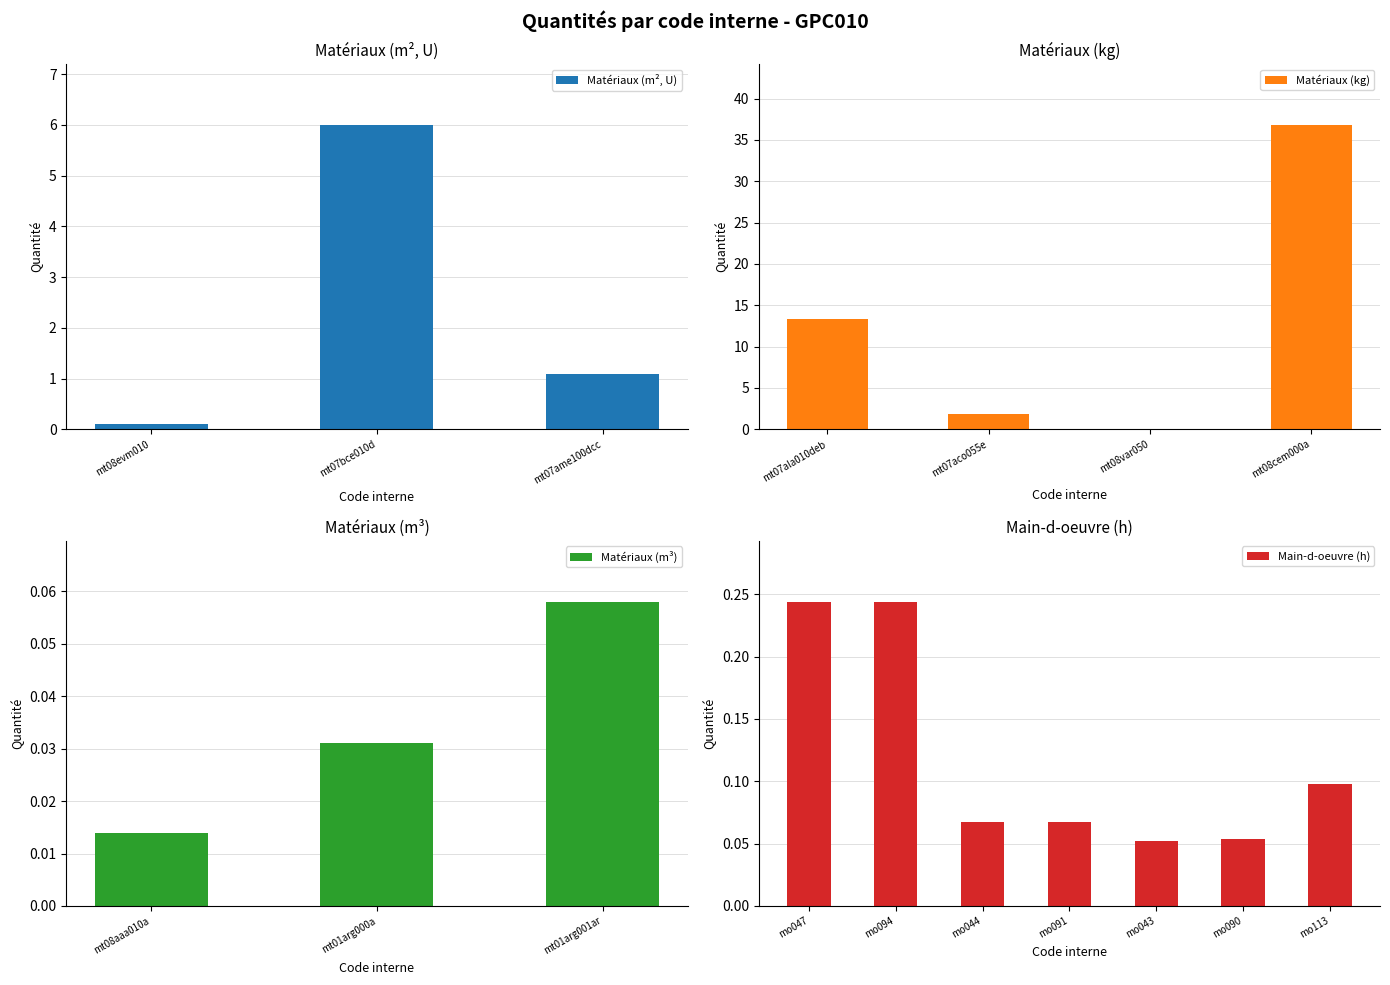

What is the difference between the maximum and minimum values in the Matériaux (m², U) series?

5.9